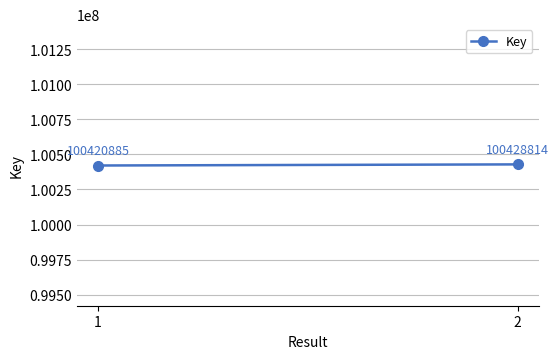

Read the value at 1, to the nearest 100.

100420900